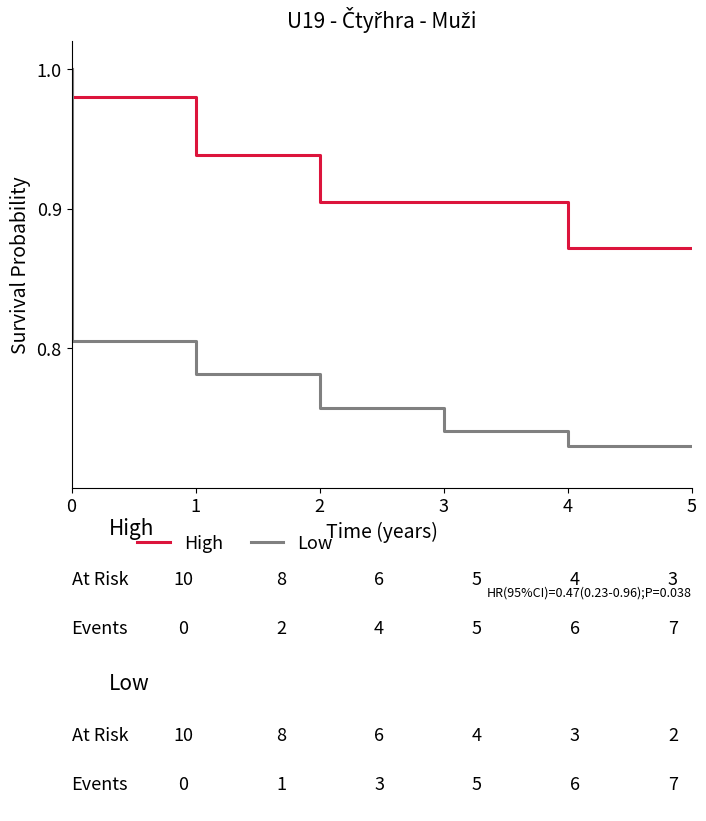

What is the difference between the High values at 2 and 0?

0.1